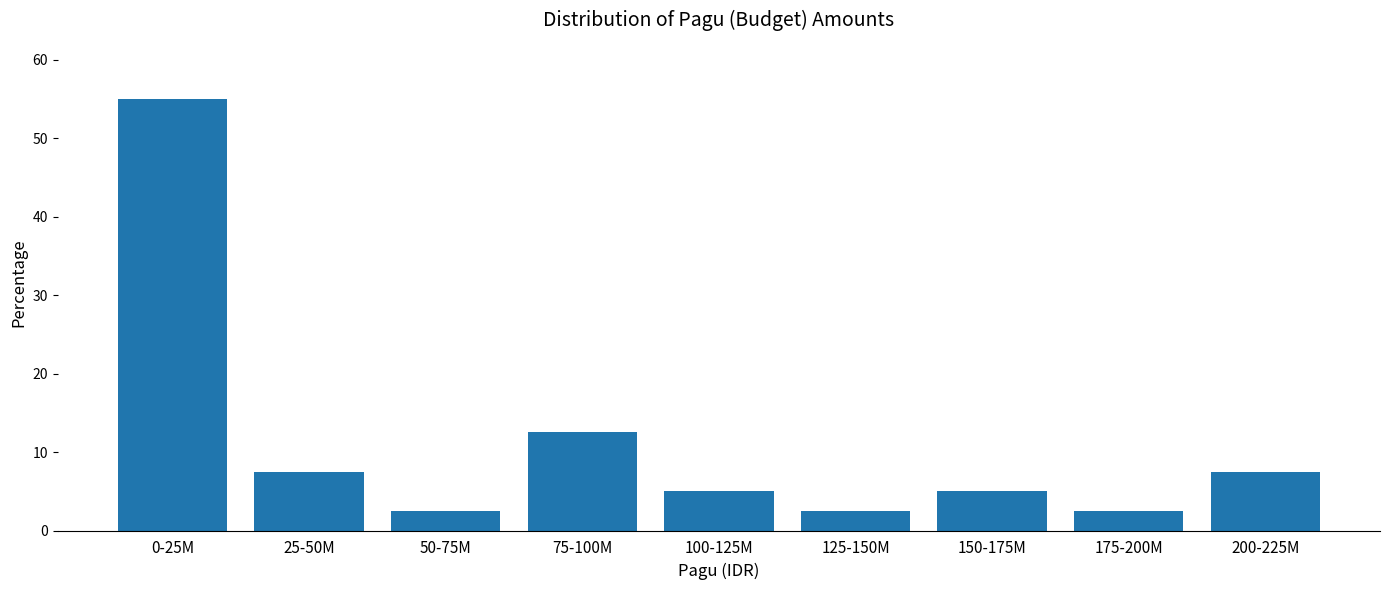

Reading left to right, transcribe all the data shown in this chart.

55.0	7.5	2.5	12.5	5.0	2.5	5.0	2.5	7.5